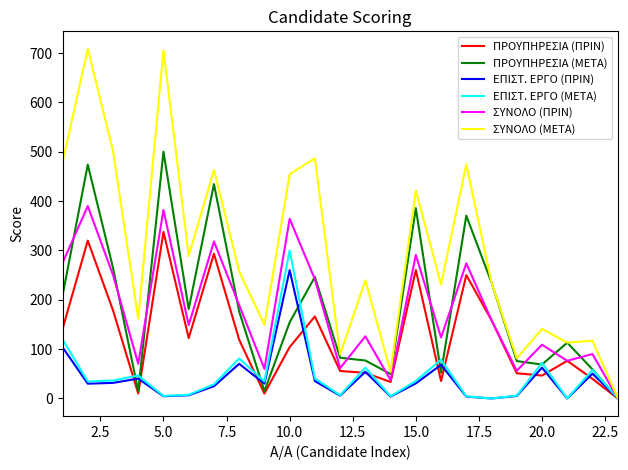

Rank the series by their maximum value, from lowest to highest.

ΕΠΙΣΤ. ΕΡΓΟ (ΠΡΙΝ), ΕΠΙΣΤ. ΕΡΓΟ (ΜΕΤΑ), ΠΡΟΥΠΗΡΕΣΙΑ (ΠΡΙΝ), ΣΥΝΟΛΟ (ΠΡΙΝ), ΠΡΟΥΠΗΡΕΣΙΑ (ΜΕΤΑ), ΣΥΝΟΛΟ (ΜΕΤΑ)